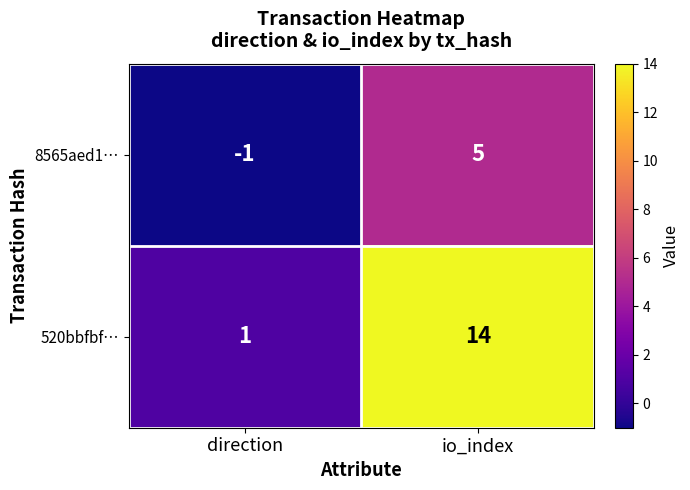

Reading left to right, list all the values displayed in this chart.

8565aed1…: -1	5
520bbfbf…: 1	14